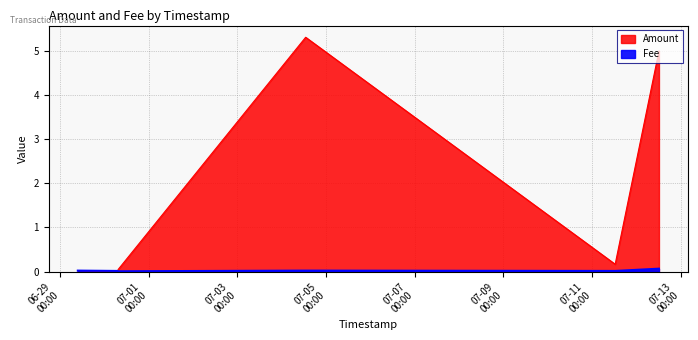

The value of Fee at 2021-06-30 07:30:10 is 0.0. True or false?

True